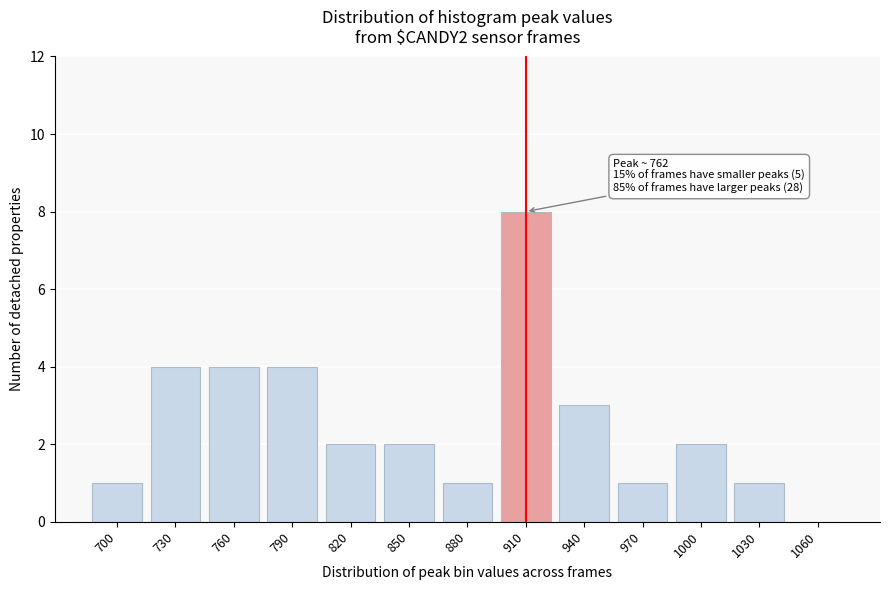

Reading left to right, list all the values displayed in this chart.

700=1	730=4	760=4	790=4	820=2	850=2	880=1	910=8	940=3	970=1	1000=2	1030=1	1060=0